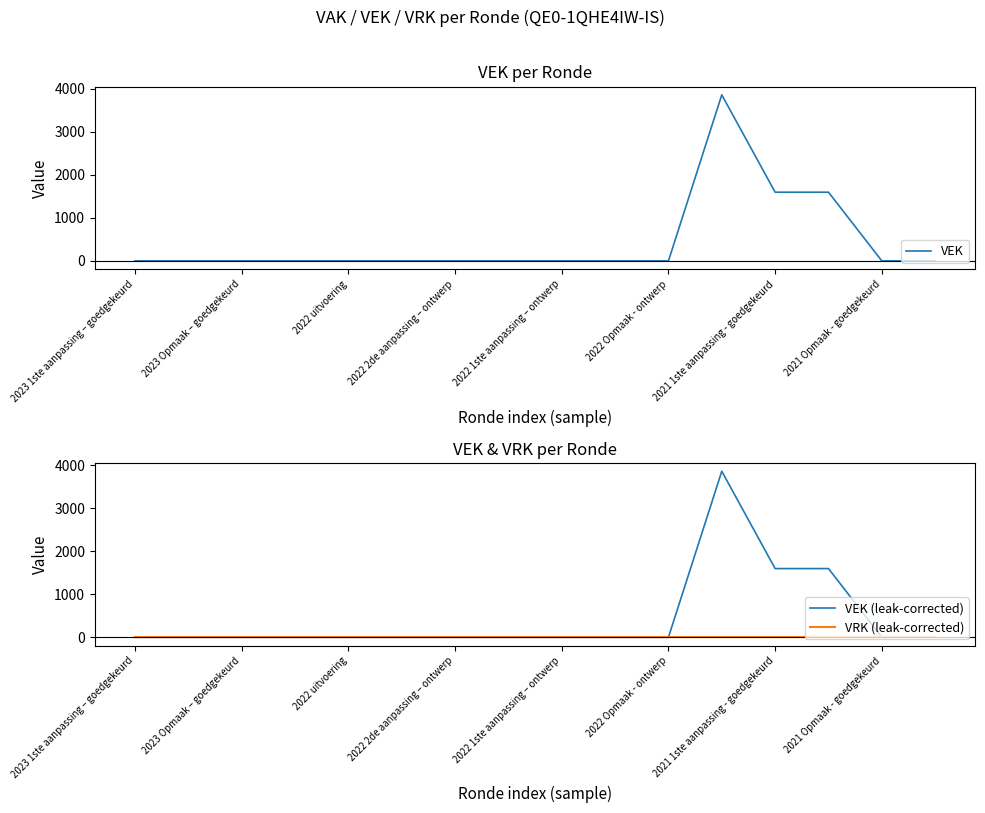

True or false: VEK and VRK (leak-corrected) cross at least once.

False